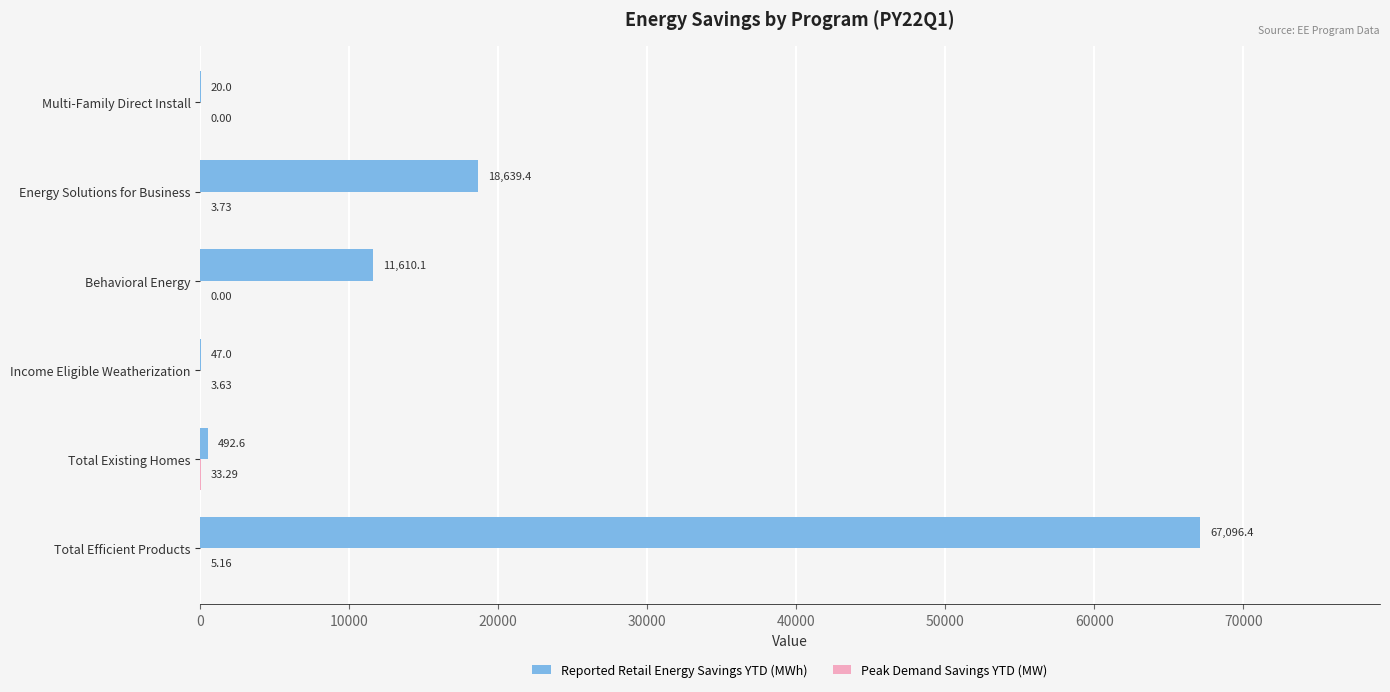

What is the sum of all Reported Retail Energy Savings YTD (MWh) values?

97905.5